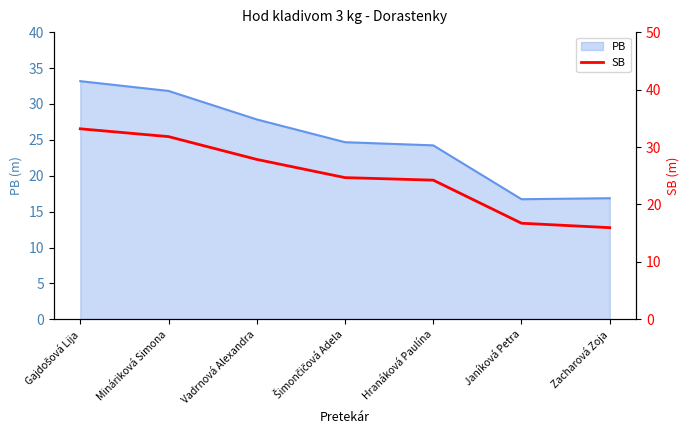

List the labels in order of value, smallest first.

Zacharová Zoja, Janíková Petra, Hranáková Paulína, Šimončičová Adela, Vadrnová Alexandra, Mináriková Simona, Gajdošová Lija